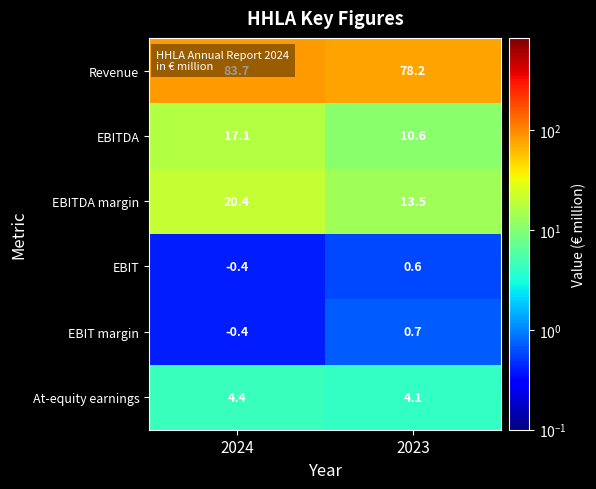

What is the lowest value of the Revenue series?

78.2